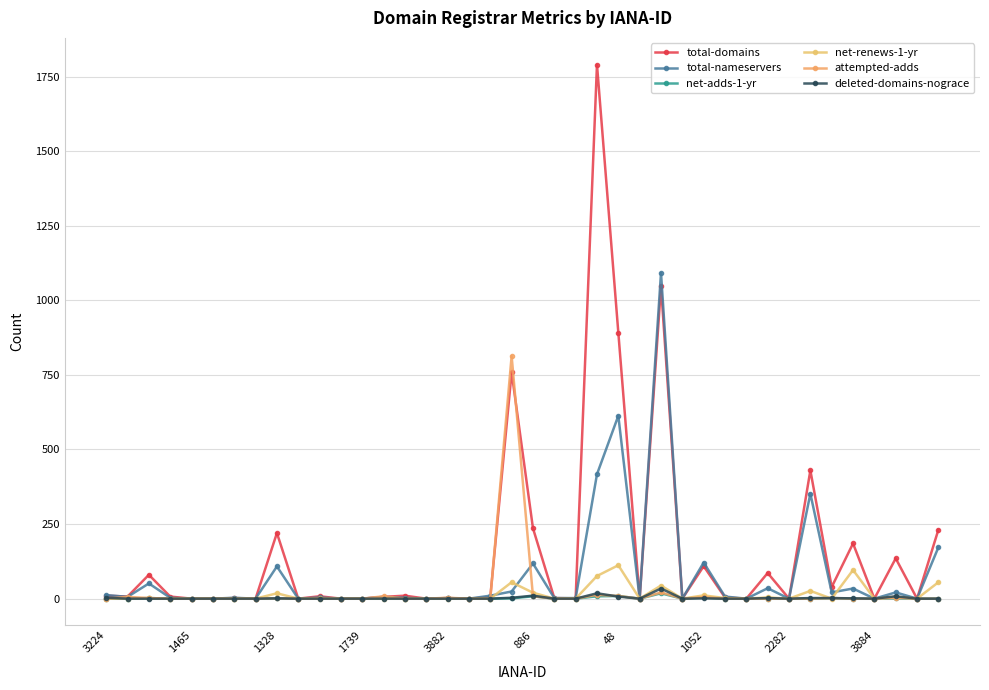

What is the highest value of the net-renews-1-yr series?

112